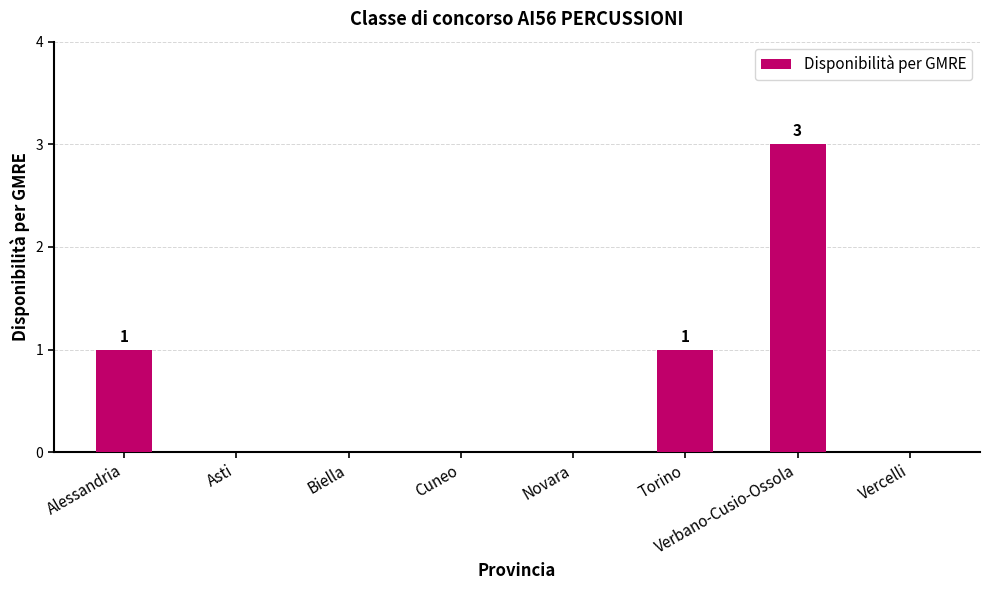

Is it true that the value at Biella is 2?

False